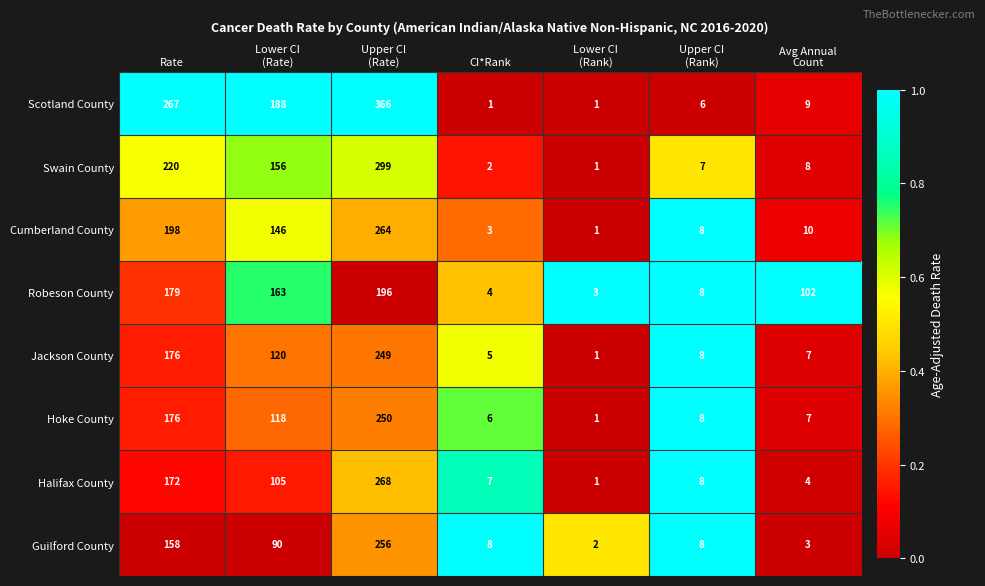

Rank the series by their maximum value, from highest to lowest.

Scotland County, Swain County, Halifax County, Cumberland County, Guilford County, Hoke County, Jackson County, Robeson County